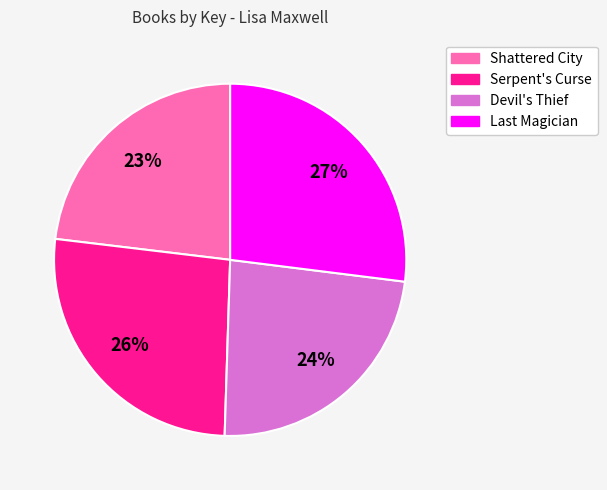

Which category has the biggest portion of the pie?

Last Magician